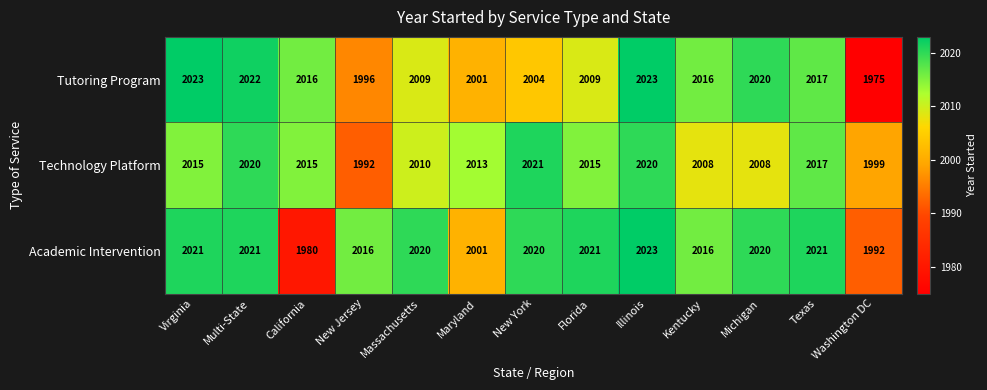

True or false: Academic Intervention has a value of 2023 at Illinois.

True